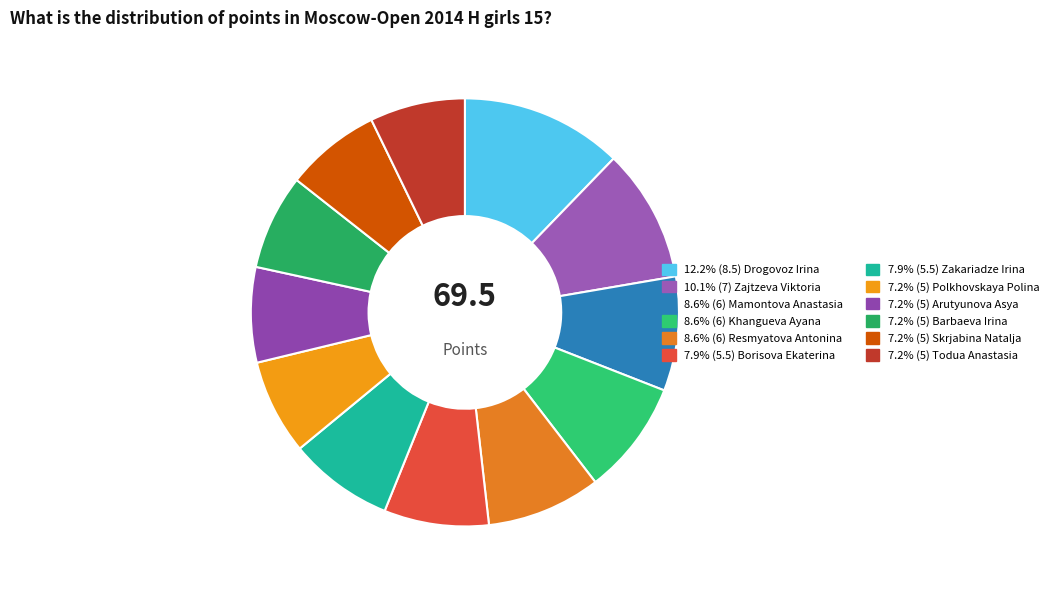

How many slices are in this pie chart?

12